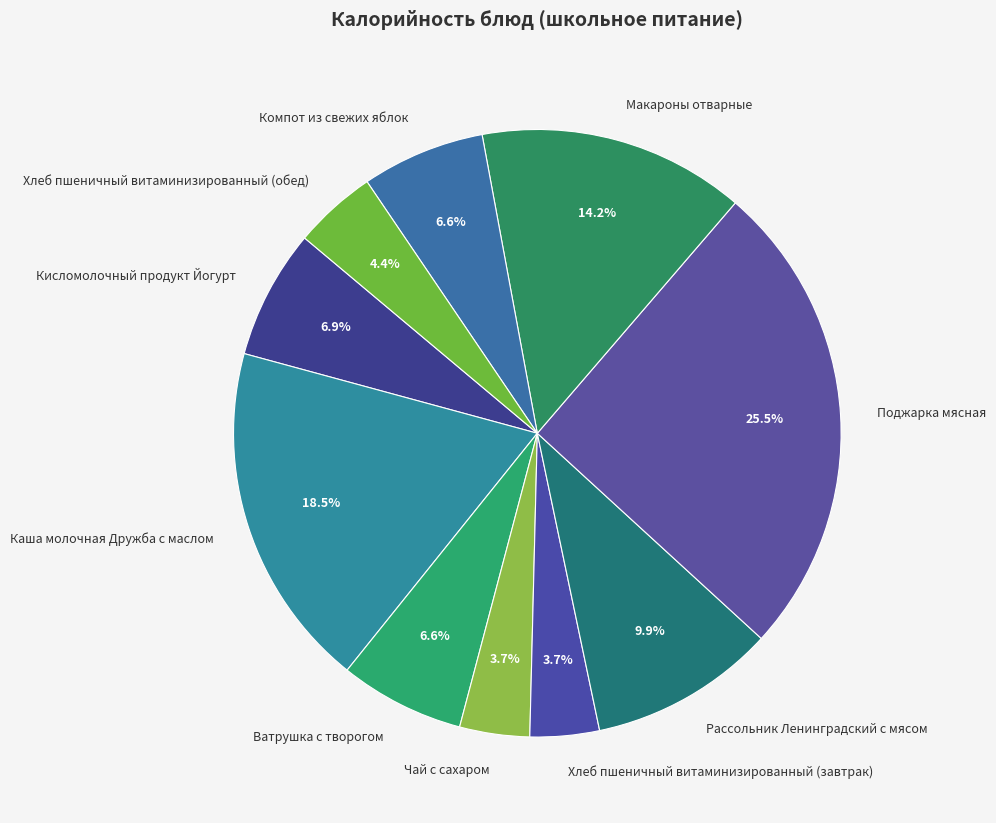

True or false: Макароны отварные accounts for 14% of the total.

True